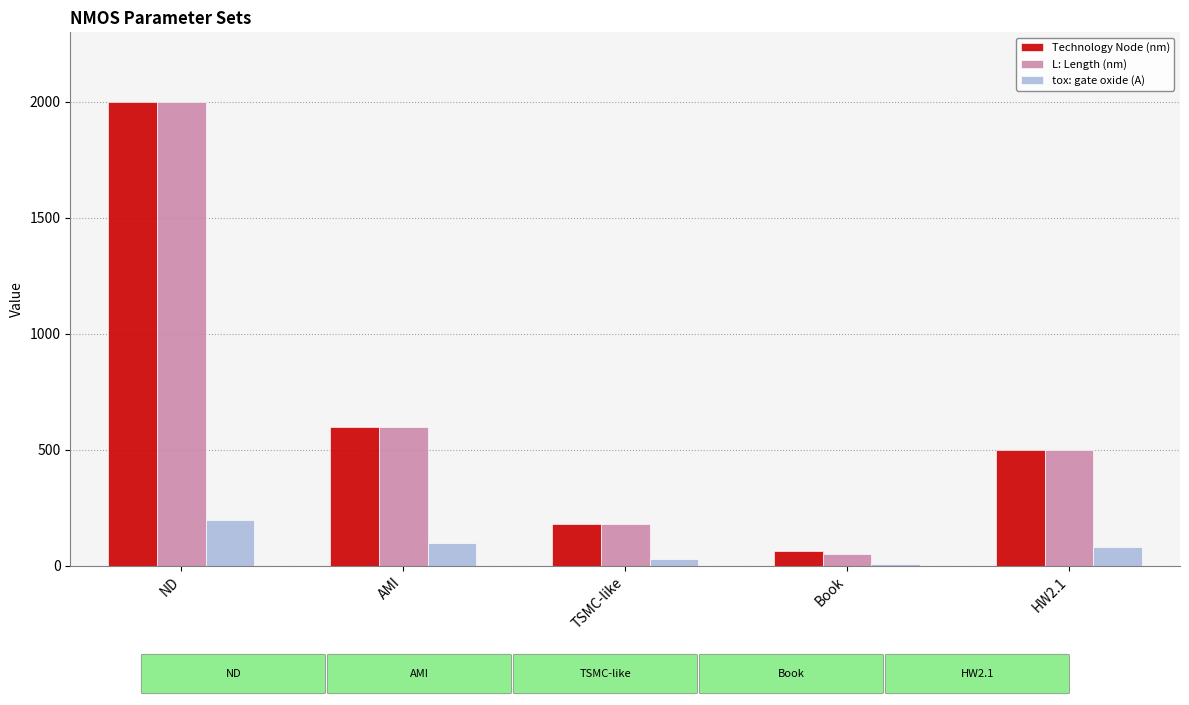

What is the greatest value displayed?

2000.0